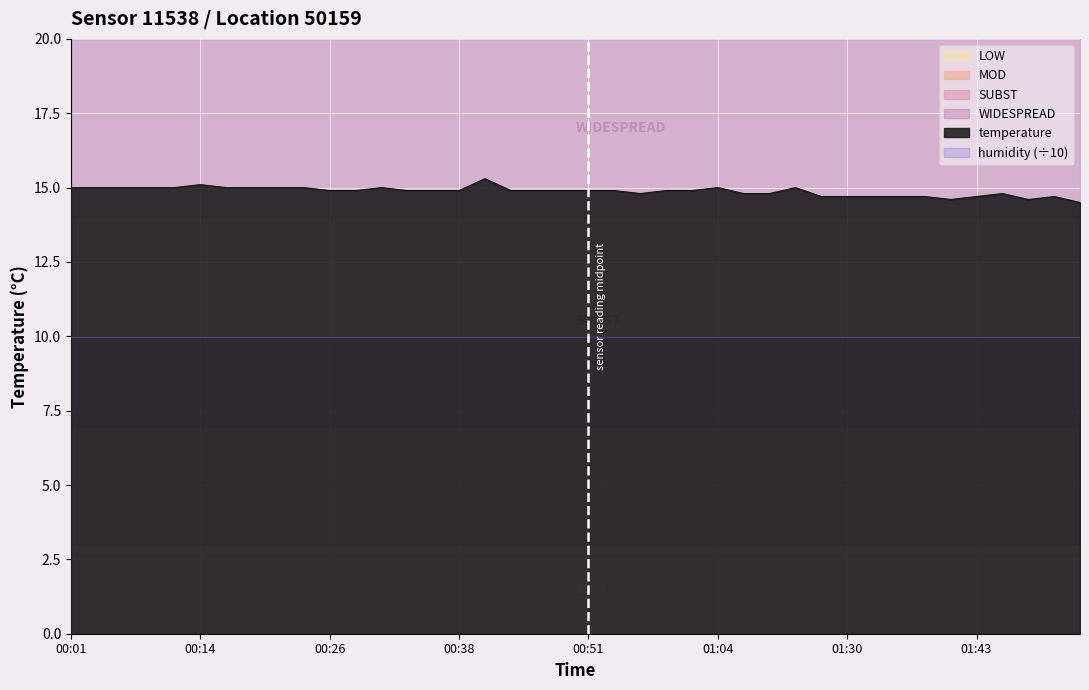

What is the average value?

14.9